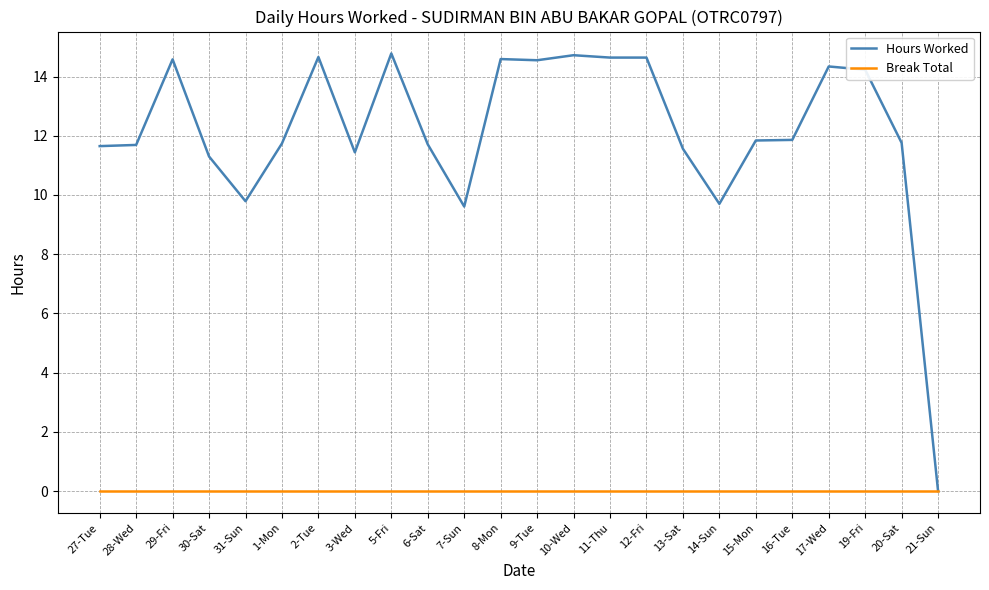

Which series has the largest total across all categories?

Hours Worked